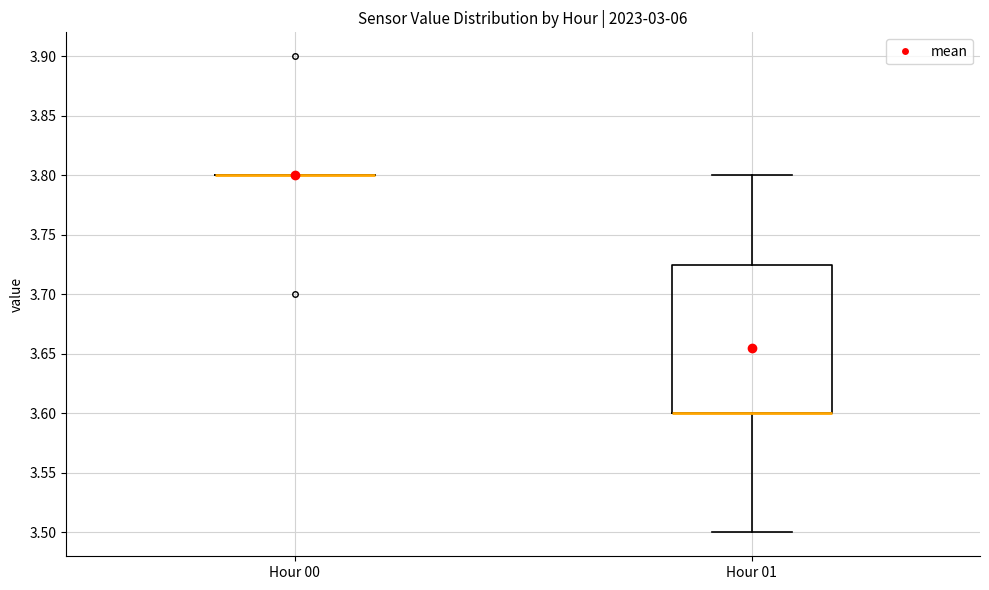

Reading left to right, read every box against the y-axis: the position of its median line, the range the box covers, and the ends of its whiskers. The values are not printed on the chart, so give them approximately, as read against the axis.

Hour 00: box collapsed to a line at 3.800, whiskers 3.800 to 3.800
Hour 01: median 3.600 (drawn on the box's lower edge), box 3.600 to 3.725, whiskers 3.500 to 3.800